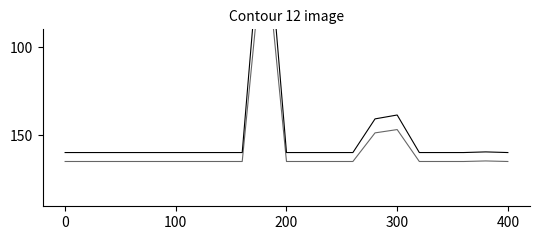

What is the sum of all RESULTAT values?

3162.1